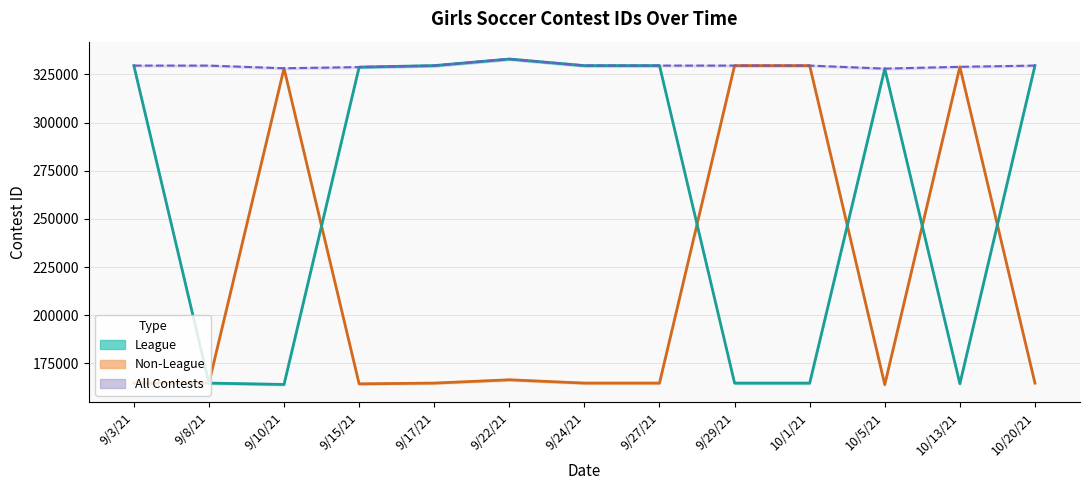

Rank the series by their average value, from highest to lowest.

All Contests (mid), League (mid), Non-League (mid)